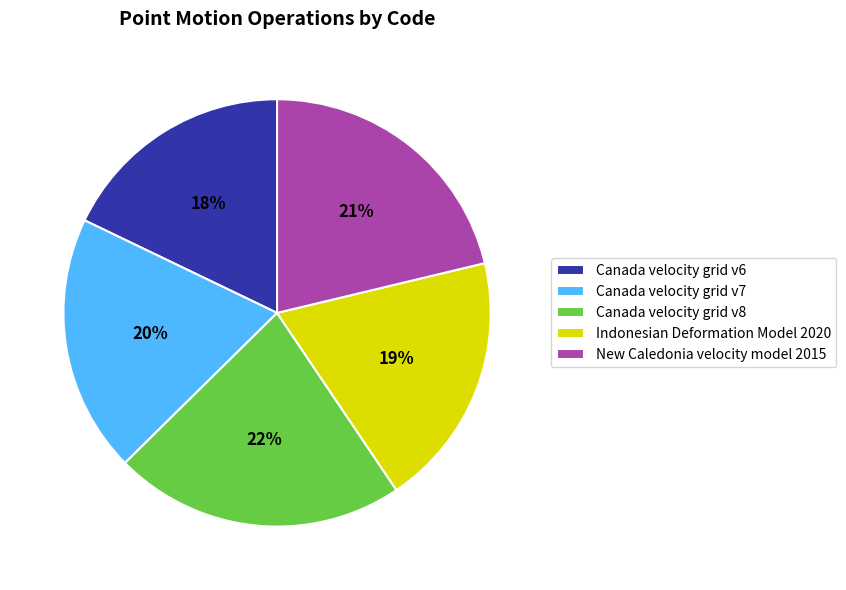

Is the sum of Indonesian Deformation Model 2020 and Canada velocity grid v8 greater than half?

No